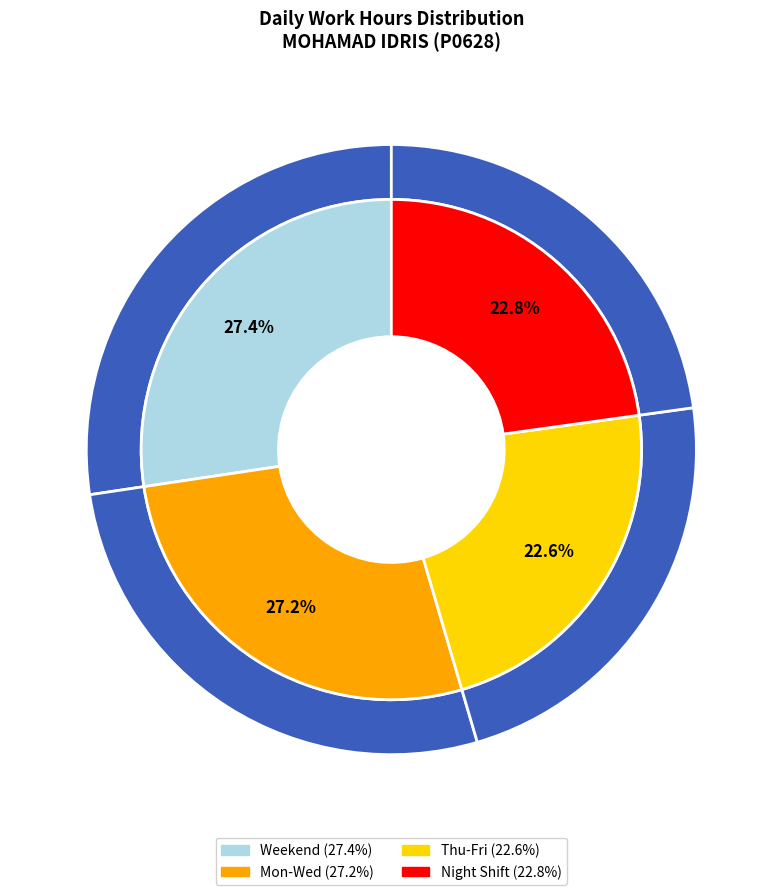

Does any single category account for the majority?

No